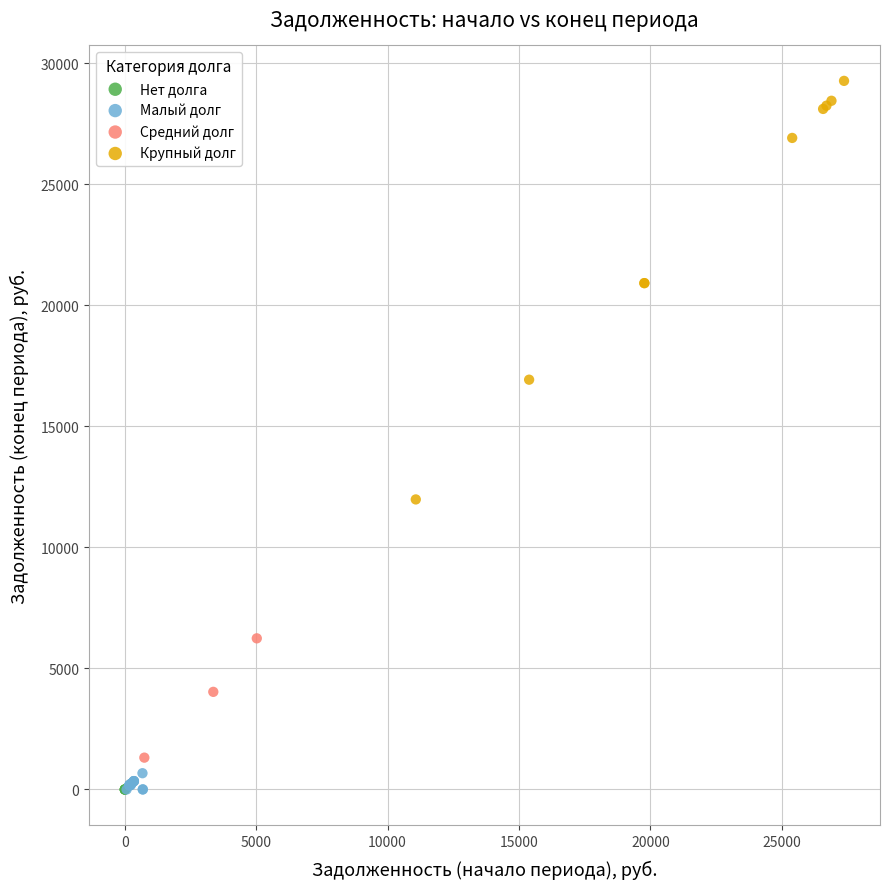

Which series contains the highest Y value?

Крупный долг